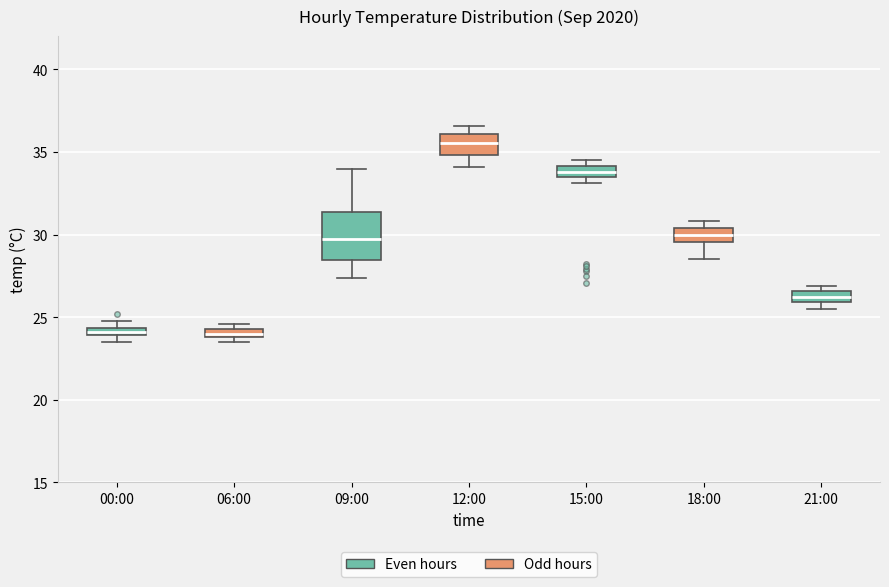

Where is the upper edge of the box for 15:00 on the y-axis? The values are not printed on the chart, so give them approximately, as read against the axis.

34.0